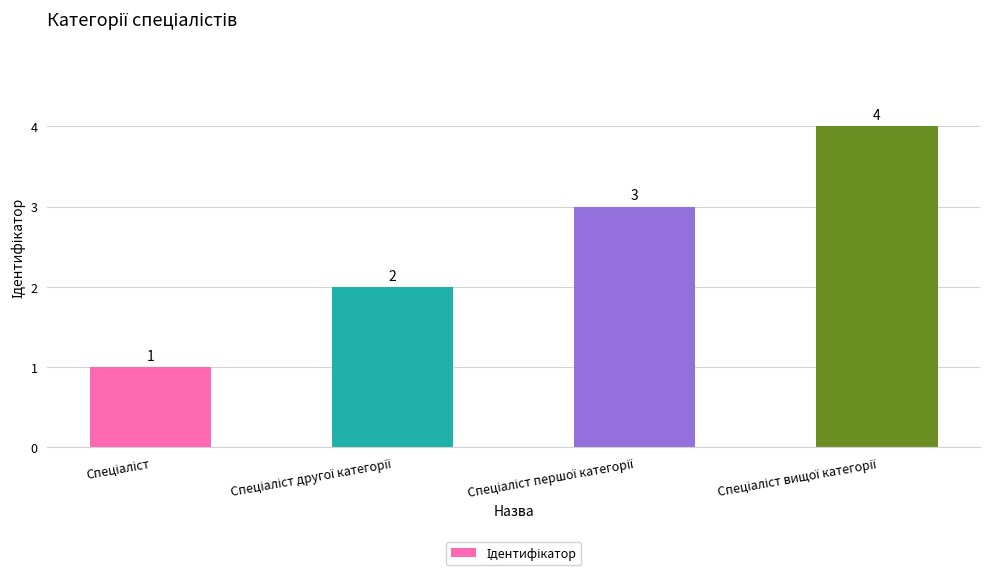

What is the difference between the maximum and second lowest values?

2